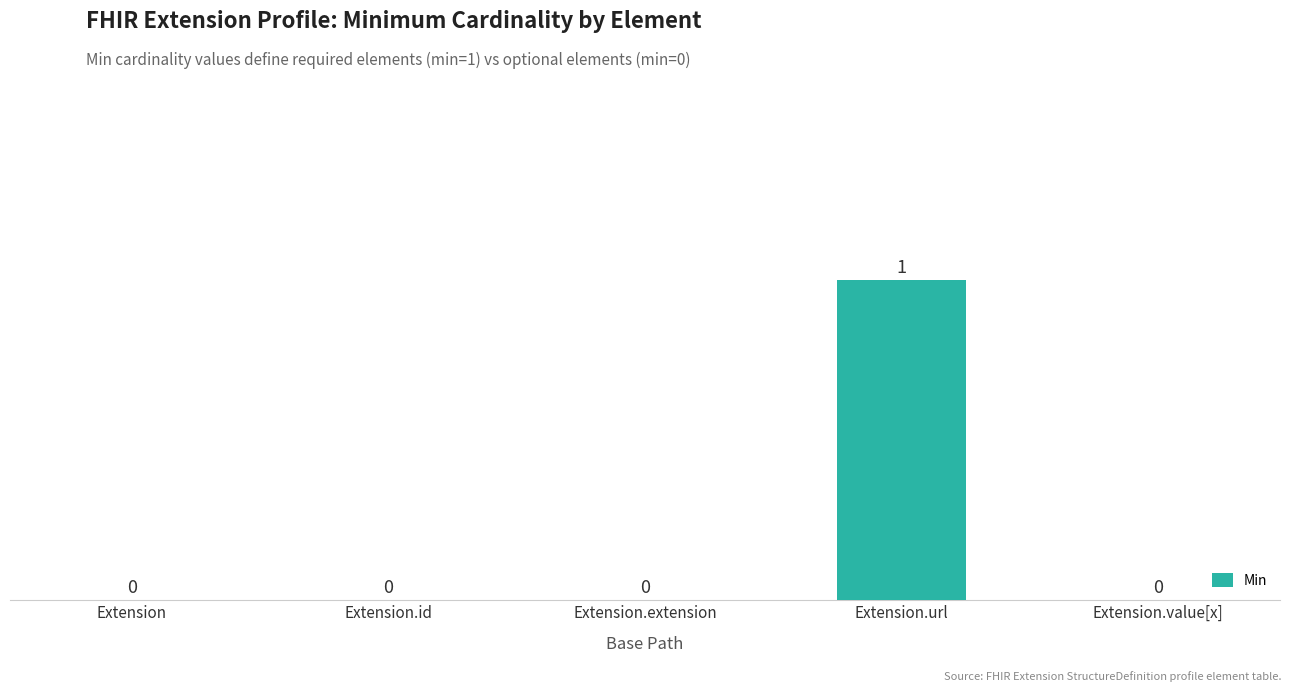

Which label corresponds to the largest value in the chart?

Extension.url